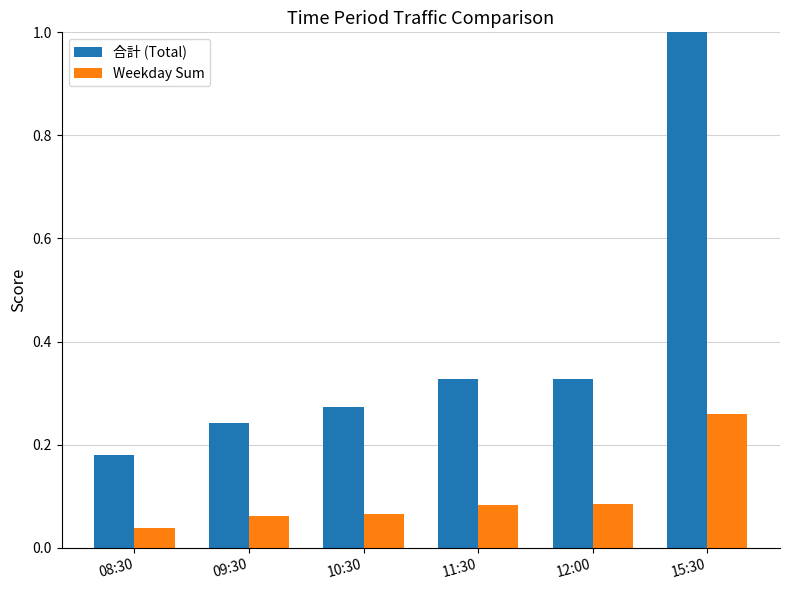

At which label is 合計 (Total) closest to 0?

08:30